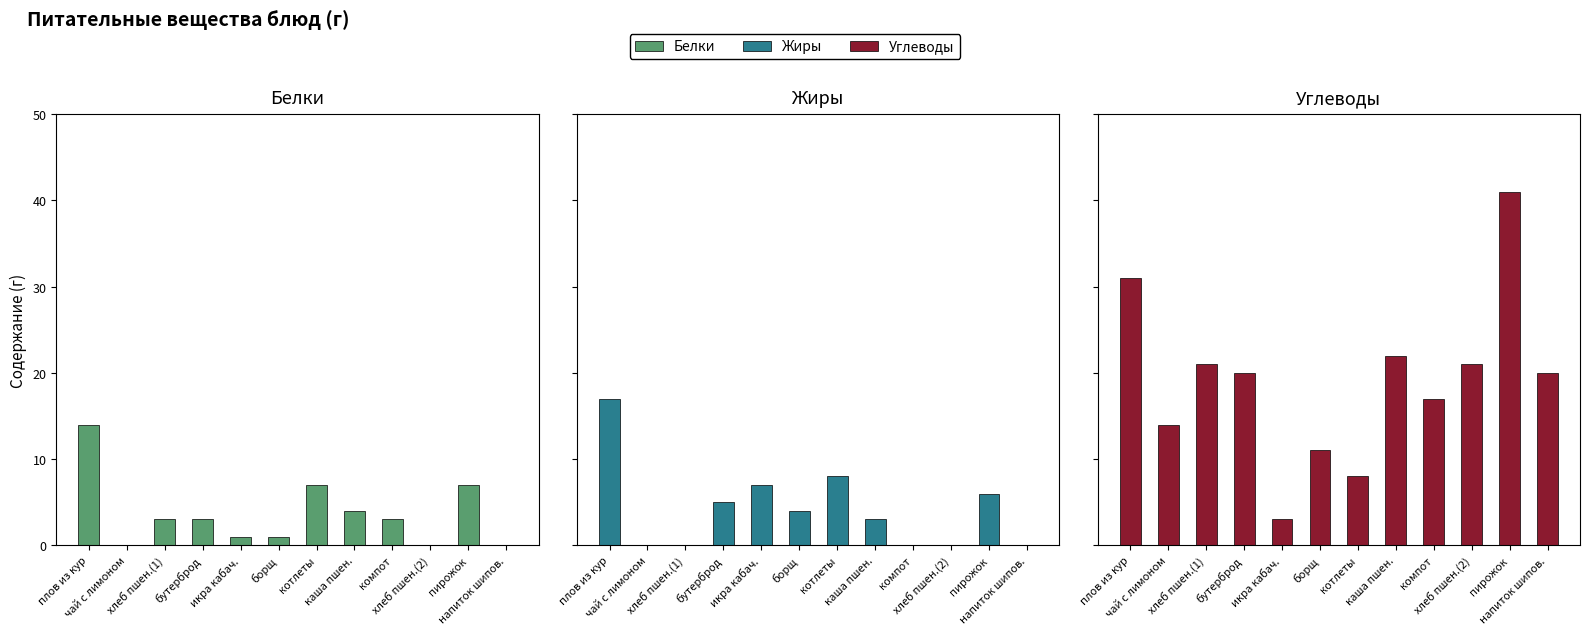

How many values in the Жиры series are below 4?

6